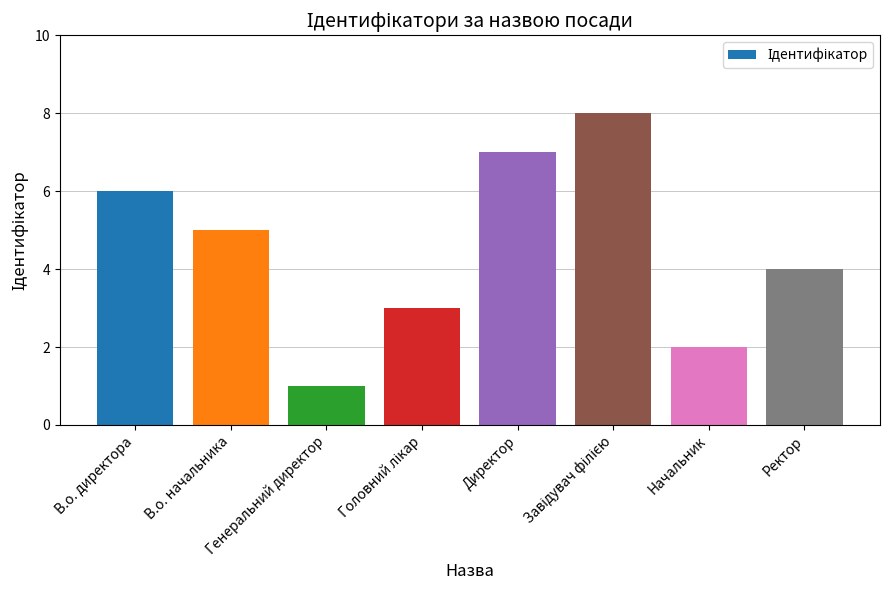

Which has a higher value, Директор or Начальник?

Директор